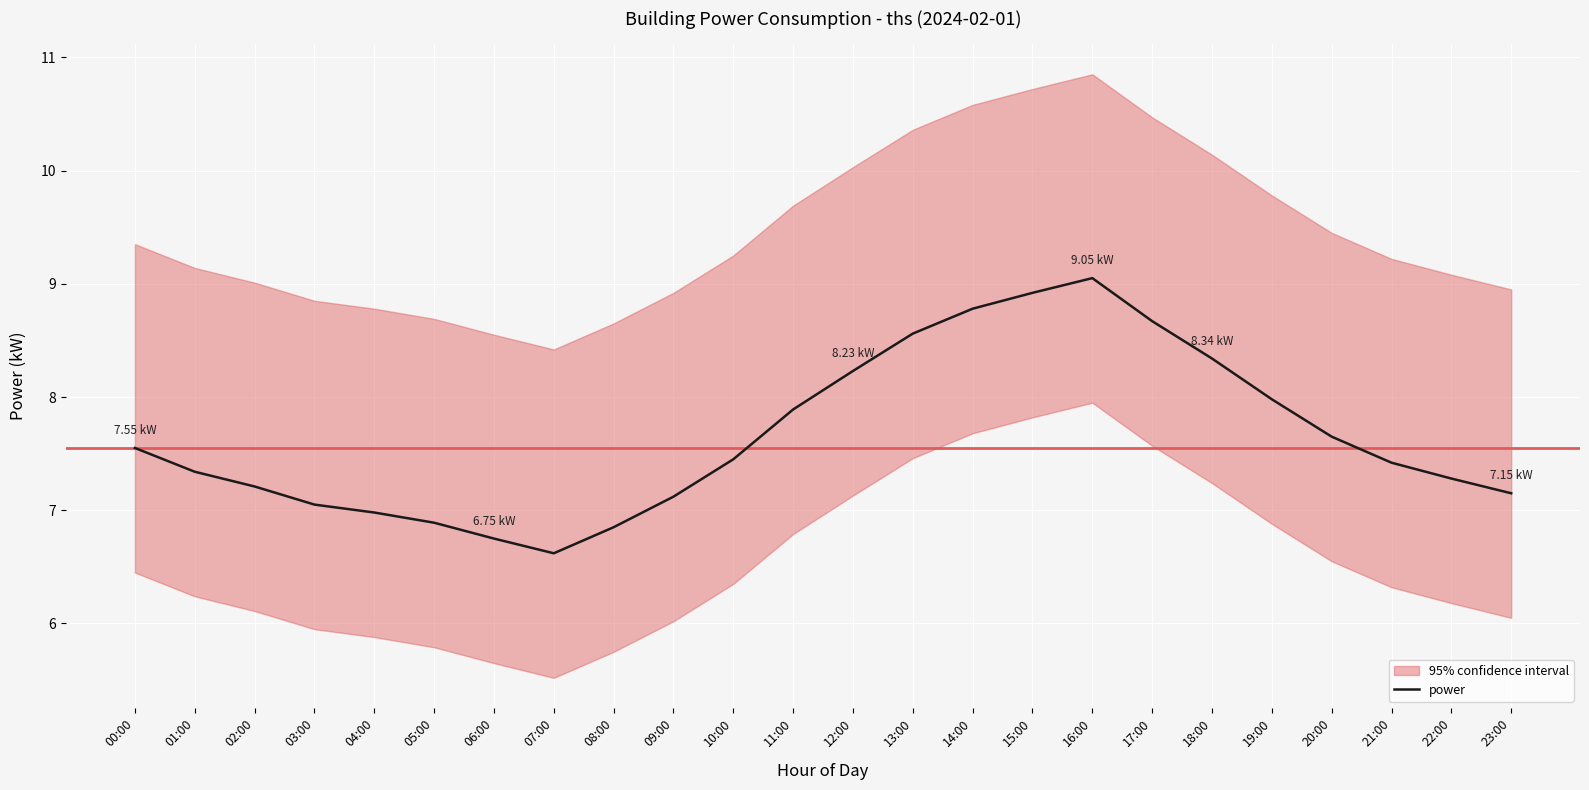

How many interior local peaks (higher than both neighbors) does the data have?

1